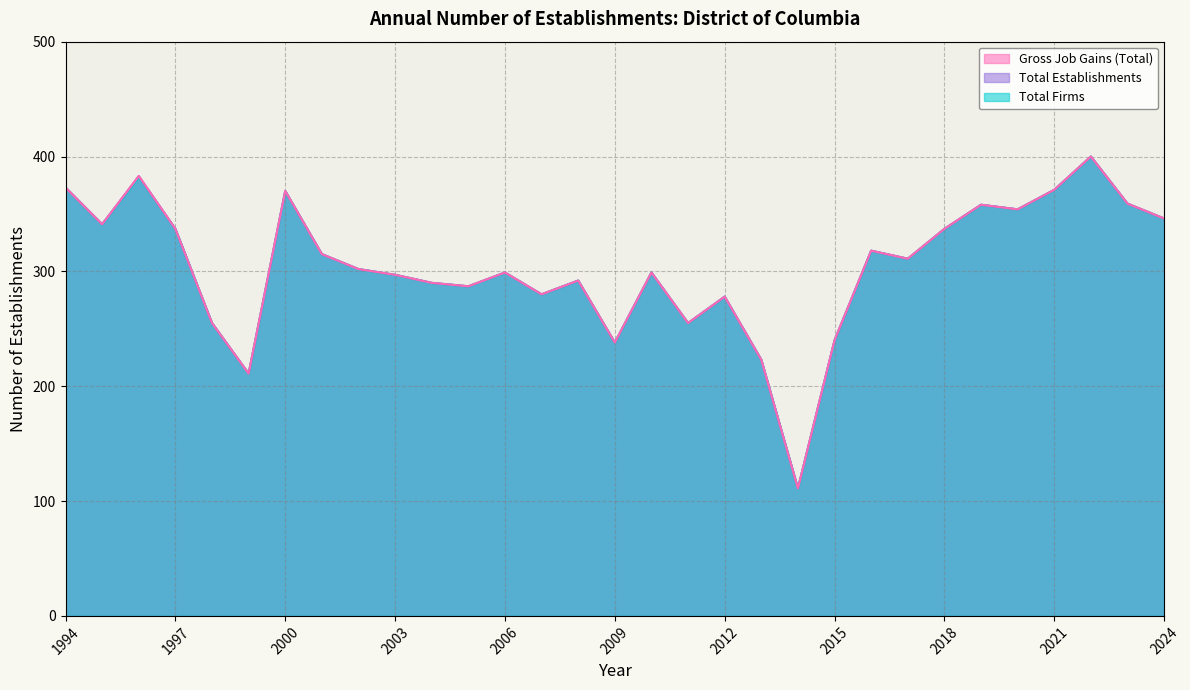

The Total Firms series shows 341 at 1995. True or false?

True